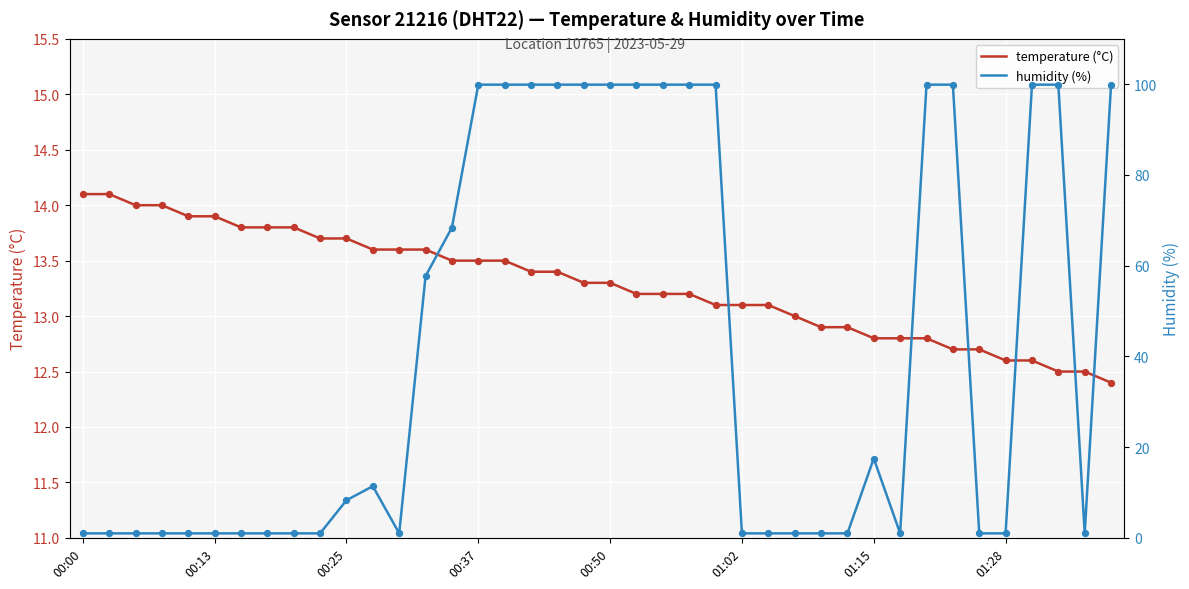

Is the value of temperature (°C) at 24 greater than the value of humidity (%) at 38?

Yes